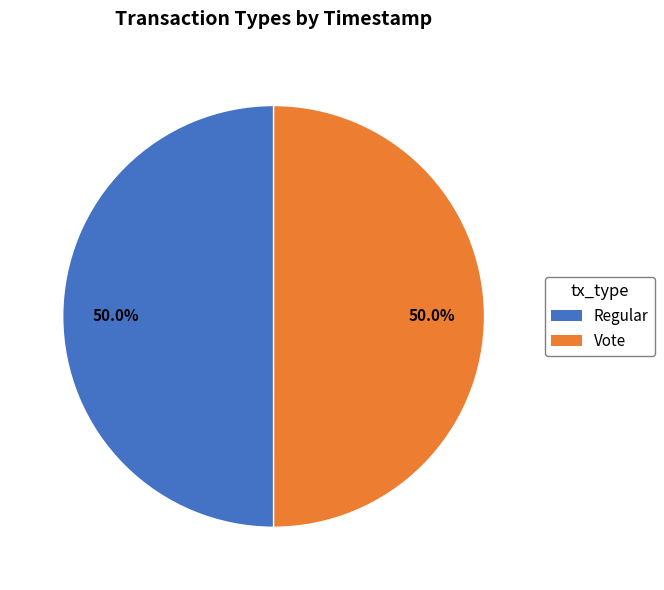

Approximately how many times larger is the value at Vote compared to Regular?

1.0